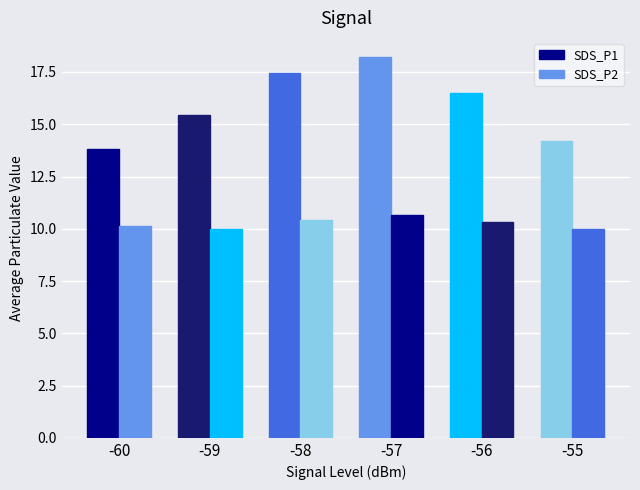

Does the chart contain any negative values?

No